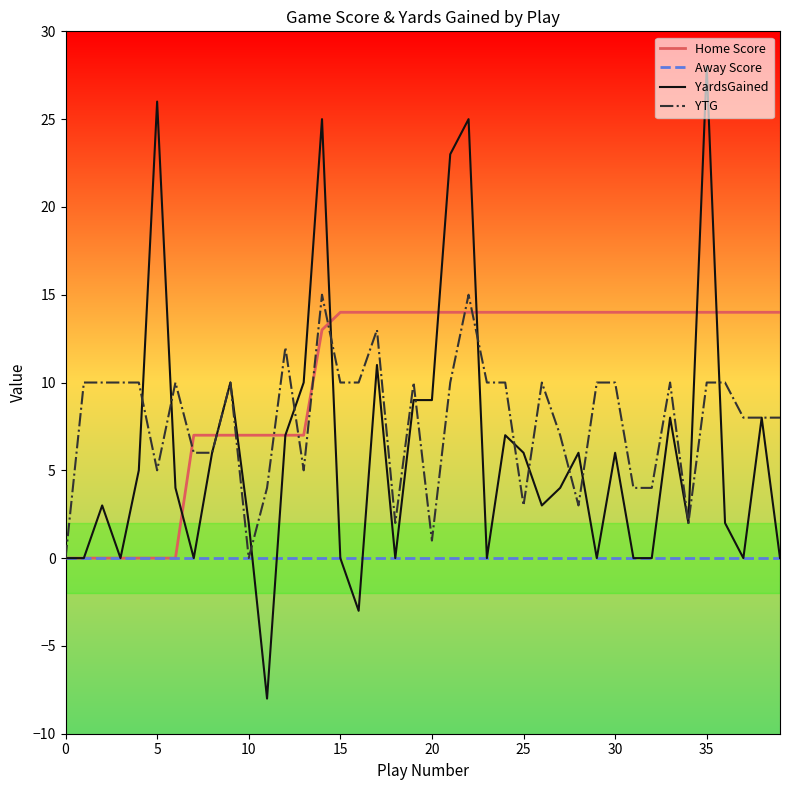

What is the difference between the maximum and minimum values in the Home Score series?

14